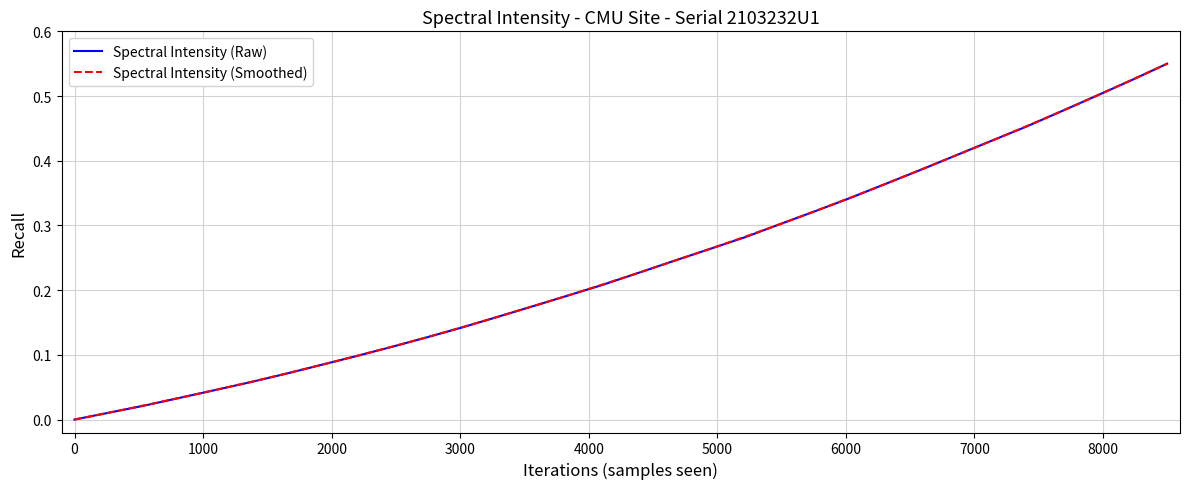

Is this an area chart (filled region under the line)?

No